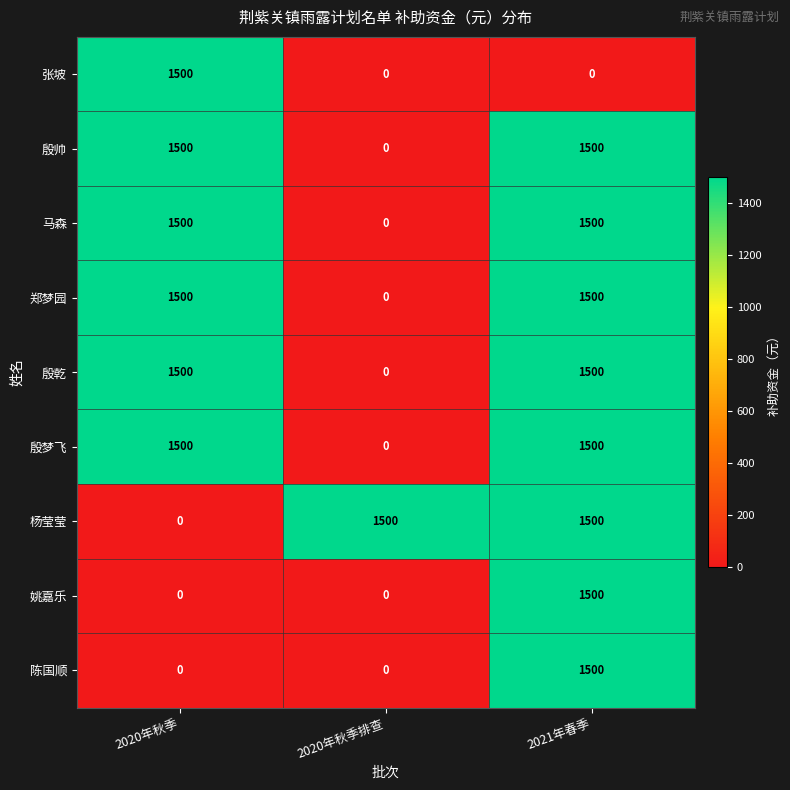

How many categories are shown in the chart?

3